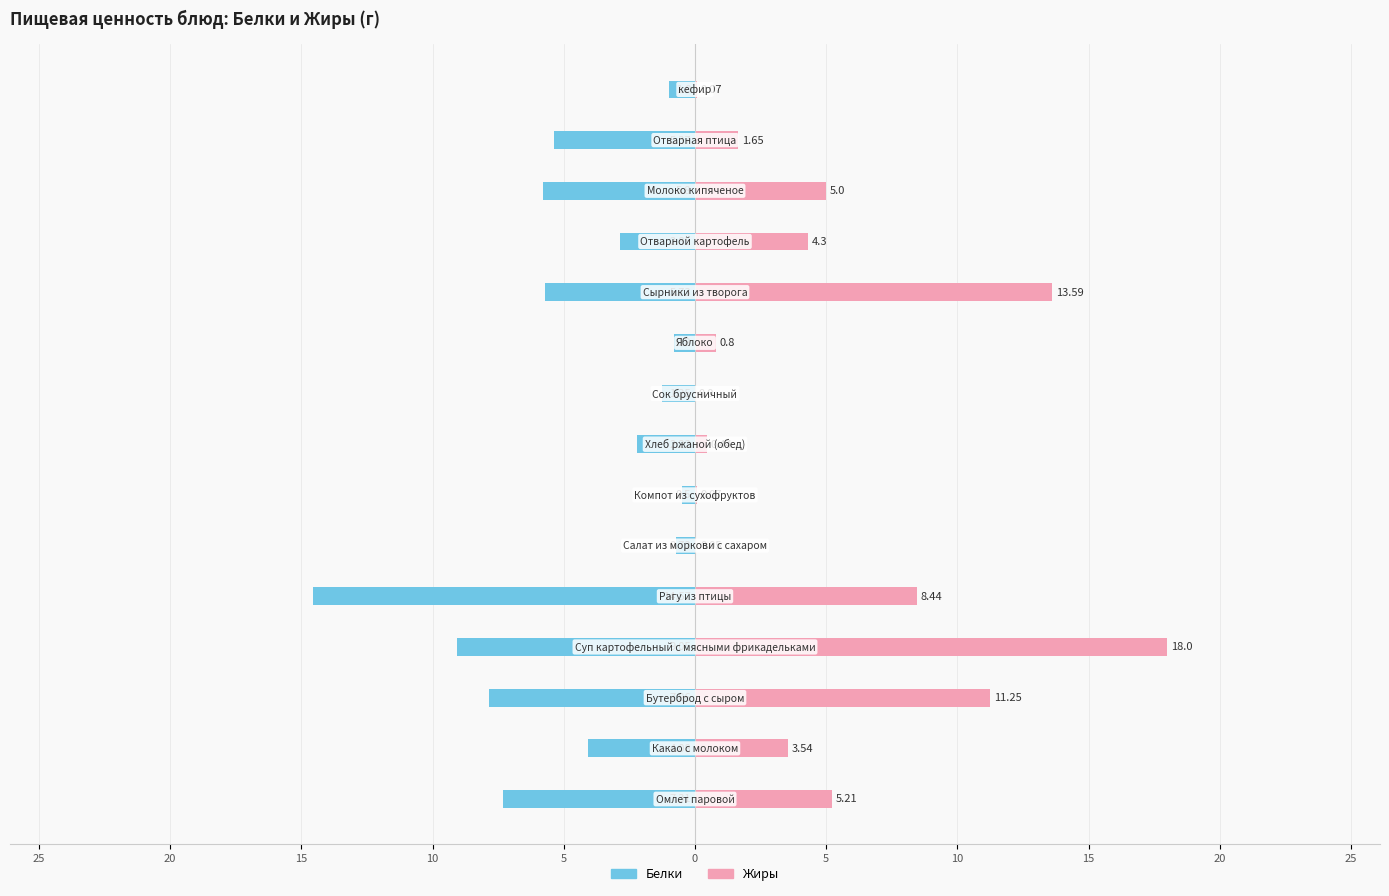

True or false: Жиры has a value of 0.1 at 5.

False